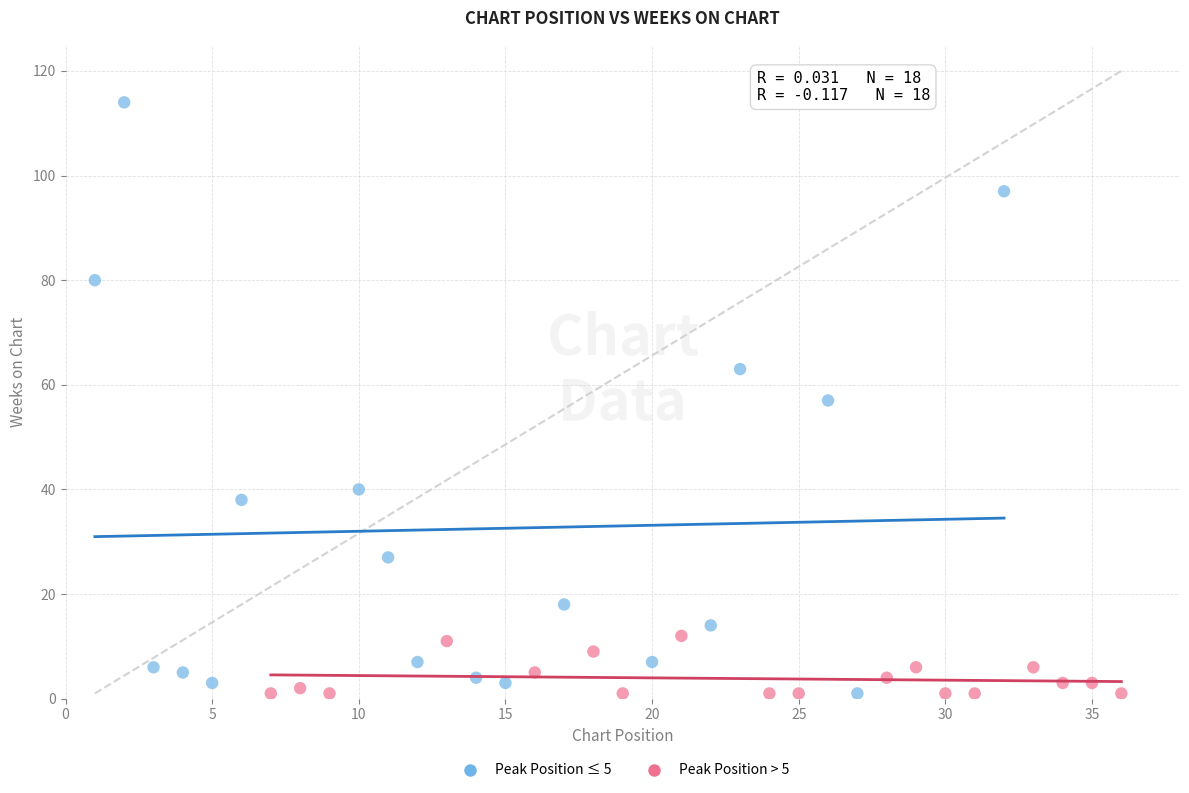

Which series reaches the maximum Y coordinate?

Peak Position ≤ 5